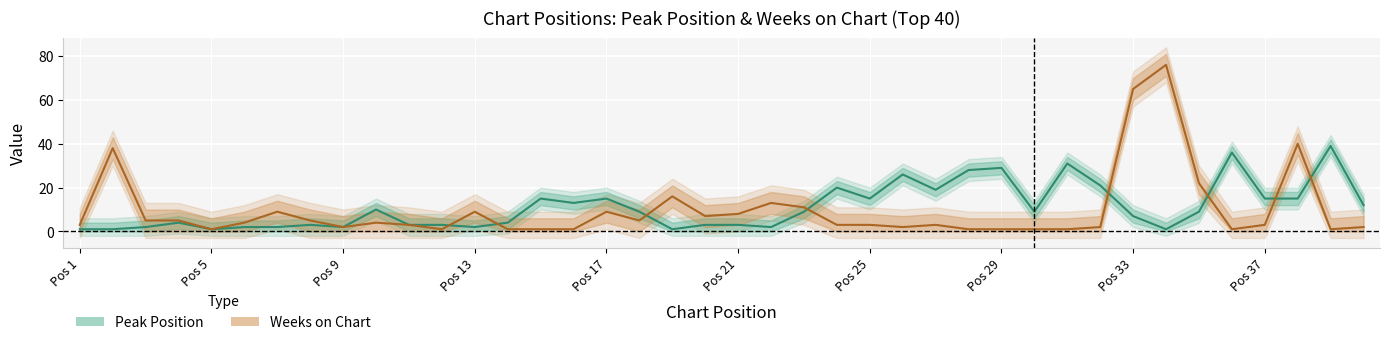

What is the value of the Peak Position point at the 35th from the left?

9